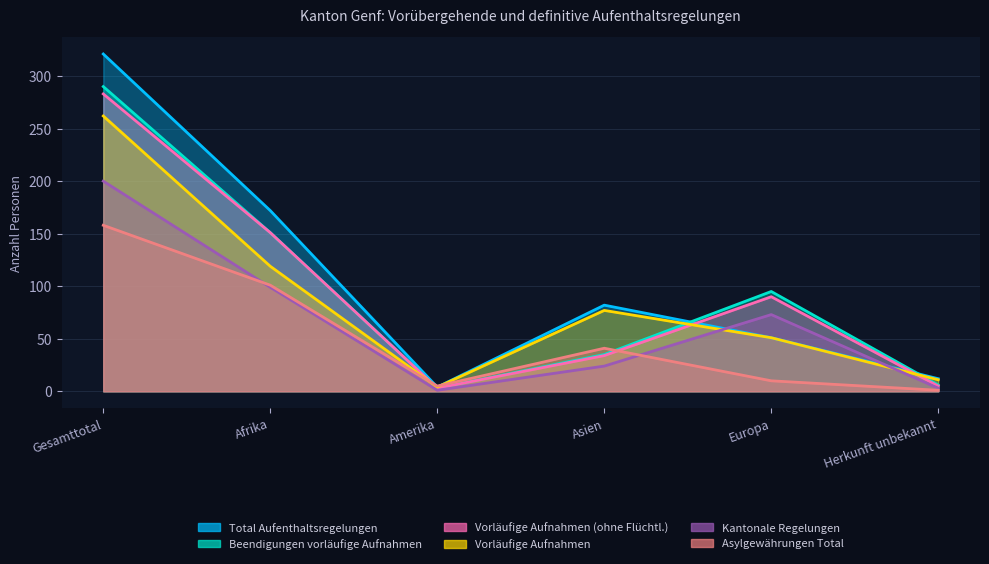

At which label is Kantonale Regelungen closest to 100?

Afrika